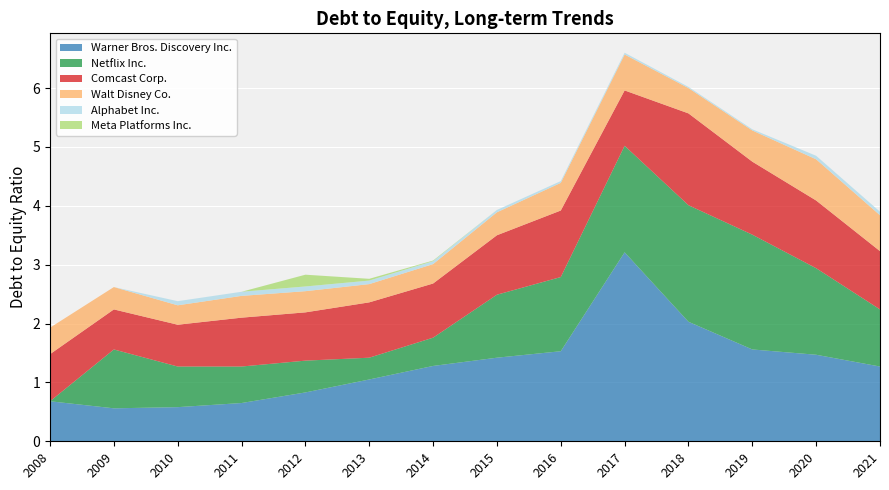

Reading left to right, extract all data points from this chart.

Warner Bros. Discovery Inc.: 0.7	0.6	0.6	0.7	0.8	1.1	1.3	1.4	1.5	3.2	2.0	1.6	1.5	1.3
Netflix Inc.: 0.0	1.0	0.7	0.6	0.5	0.4	0.5	1.1	1.3	1.8	2.0	1.9	1.5	1.0
Comcast Corp.: 0.8	0.7	0.7	0.8	0.8	0.9	0.9	1.0	1.1	0.9	1.6	1.2	1.1	1.0
Walt Disney Co.: 0.5	0.4	0.3	0.4	0.4	0.3	0.3	0.4	0.5	0.6	0.4	0.5	0.7	0.6
Alphabet Inc.: 0.0	0.0	0.1	0.1	0.1	0.1	0.1	0.0	0.0	0.0	0.0	0.0	0.1	0.1
Meta Platforms Inc.: 0.0	0.0	0.0	0.0	0.2	0.0	0.0	0.0	0.0	0.0	0.0	0.0	0.0	0.0